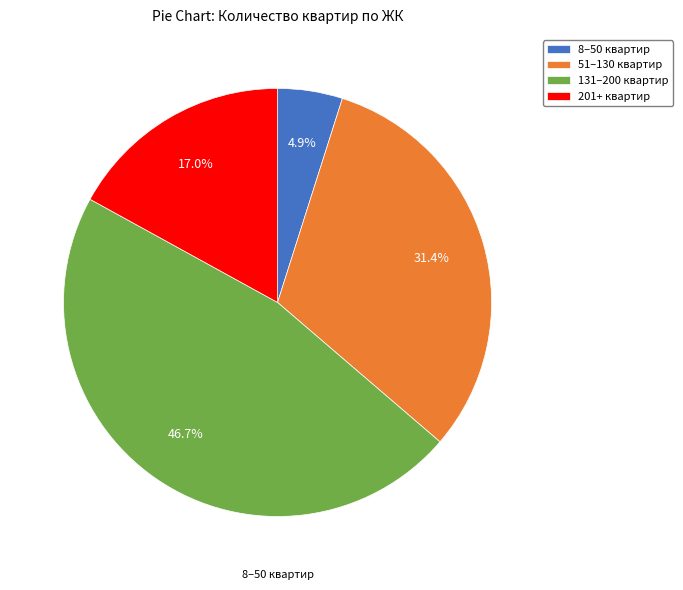

Does any single category account for the majority?

No